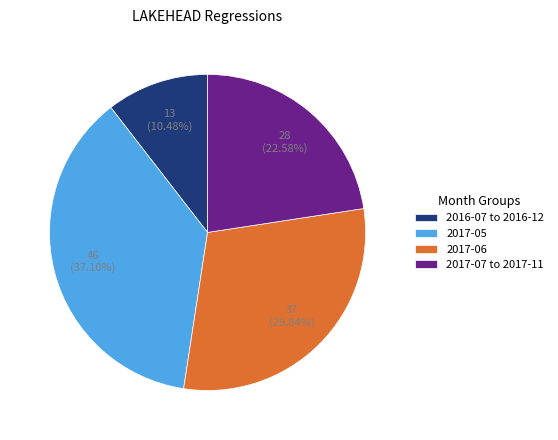

Count the number of slices in the pie.

4